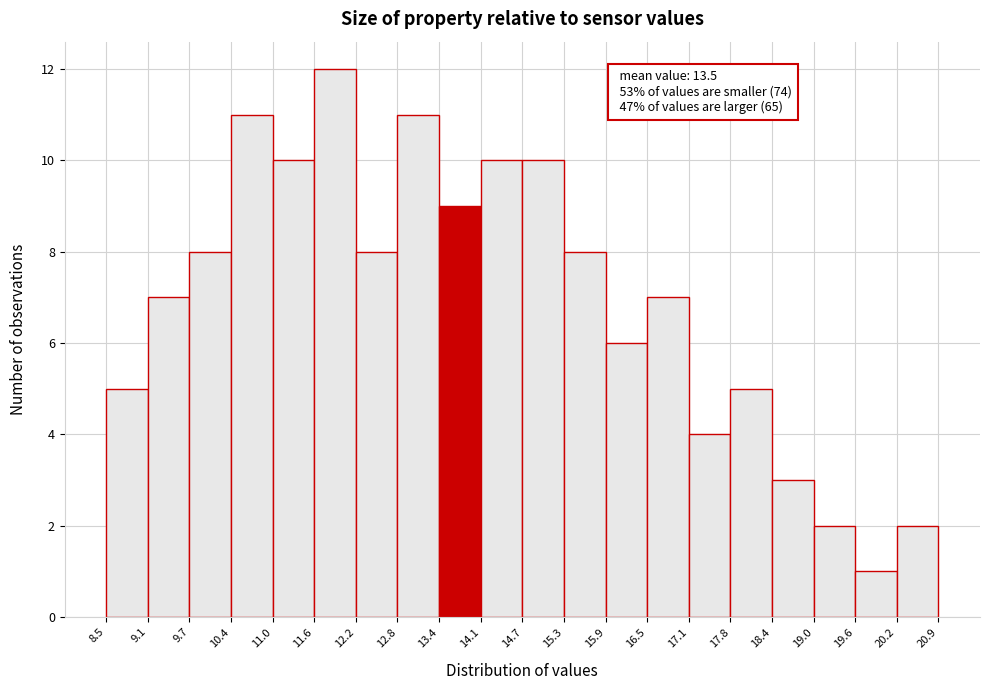

Over which range of the x-axis is the bar tallest?

11.6 to 12.2